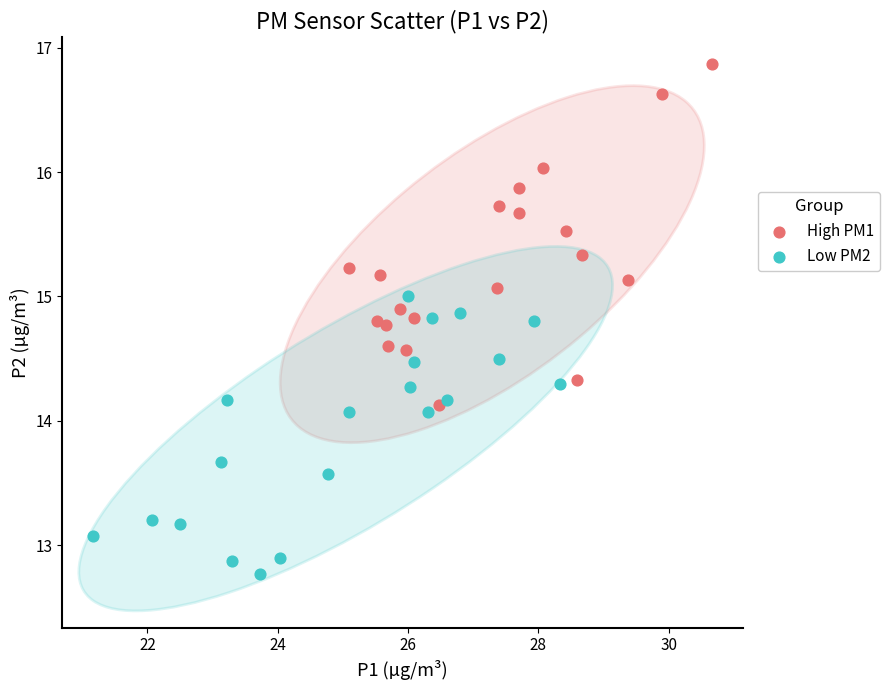

Which series contains the lowest Y value?

Low PM2